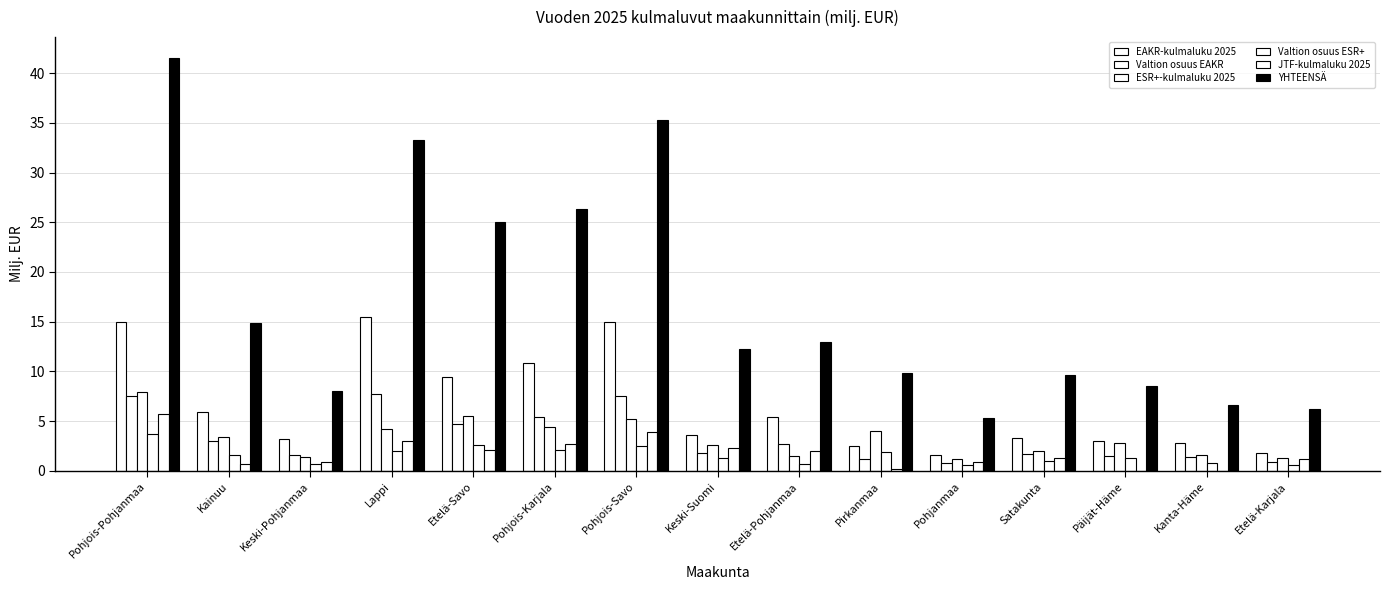

Are the bars horizontal?

No